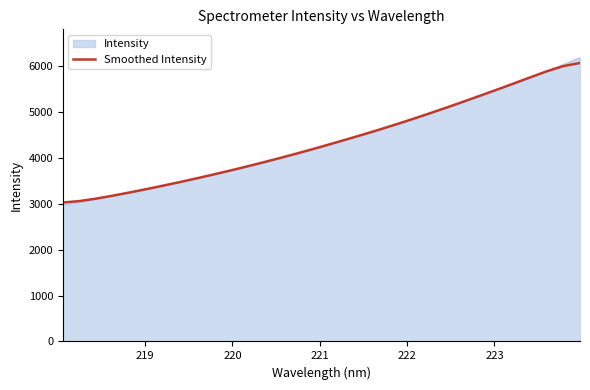

Which series has the largest range (max minus min)?

Intensity